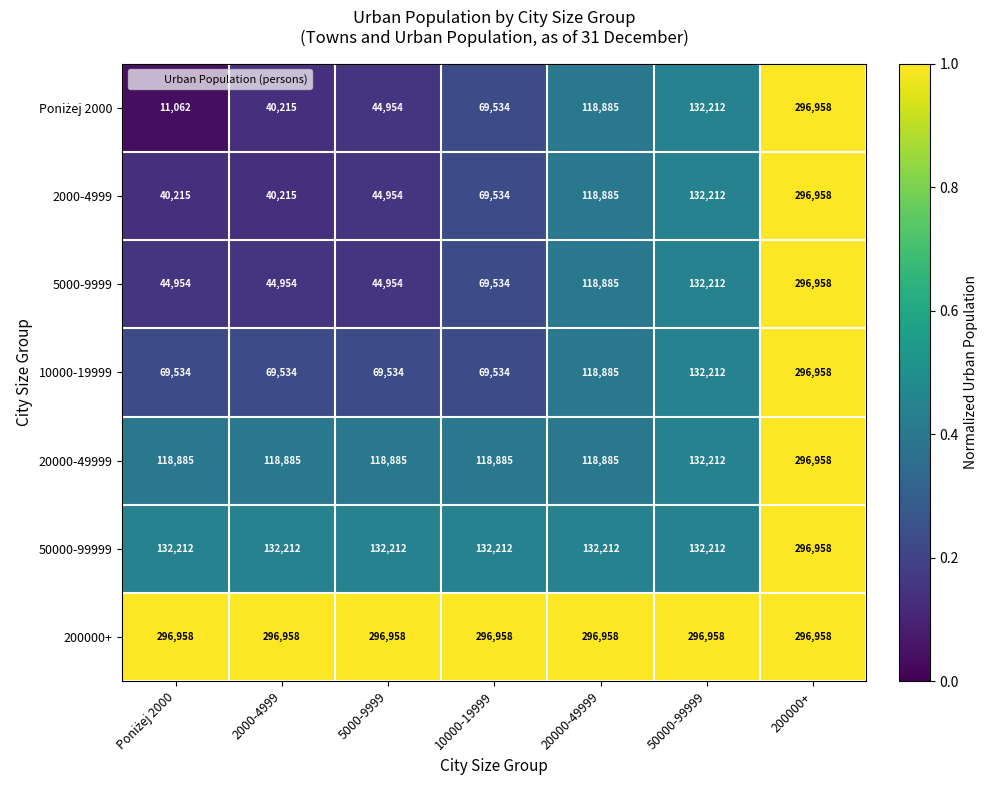

What is the minimum value shown in the chart?

11062